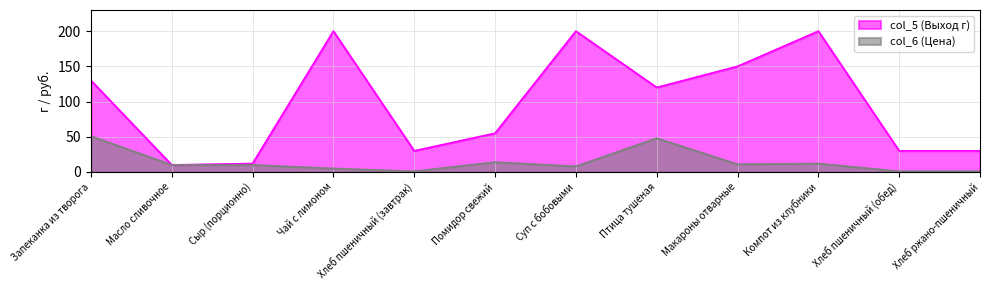

What are all the series names shown in the legend?

col_5 (Выход г), col_6 (Цена)